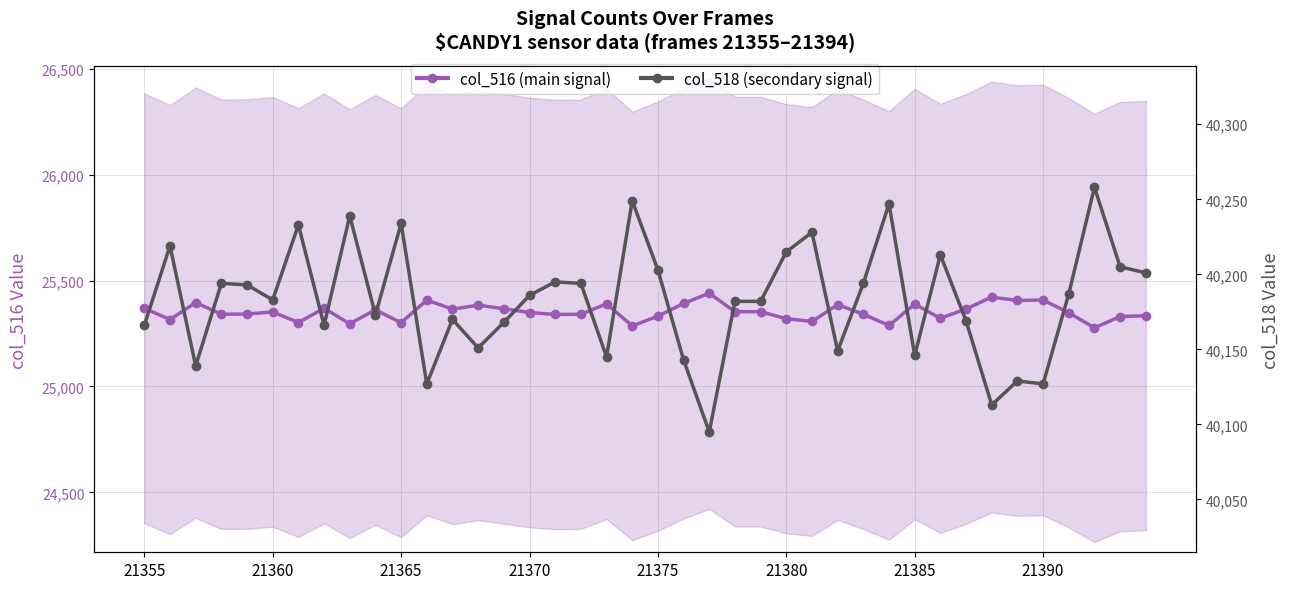

Is this an area chart (filled region under the line)?

No